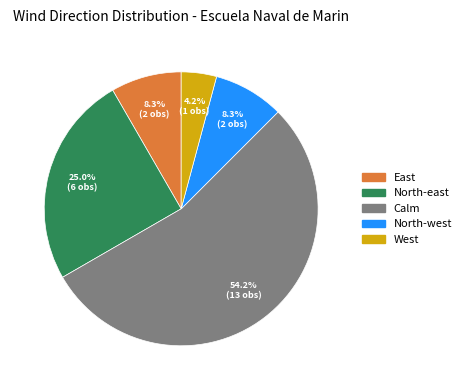

Does any single category account for the majority?

Yes